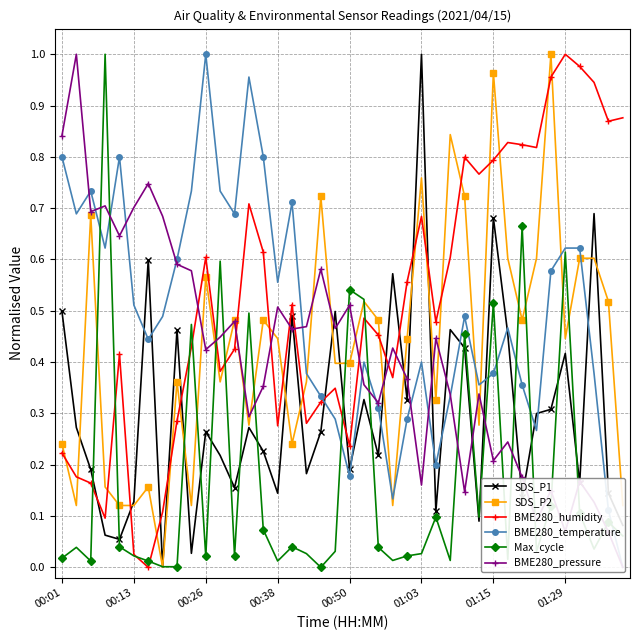

Is it true that SDS_P1 equals 0.1 at 21?

False